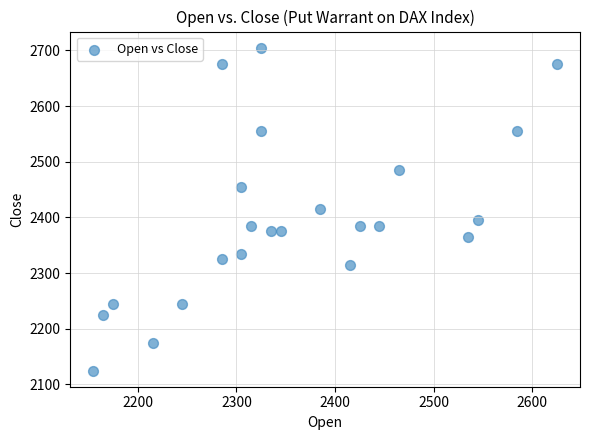

What is the range of X values (max minus min)?

470